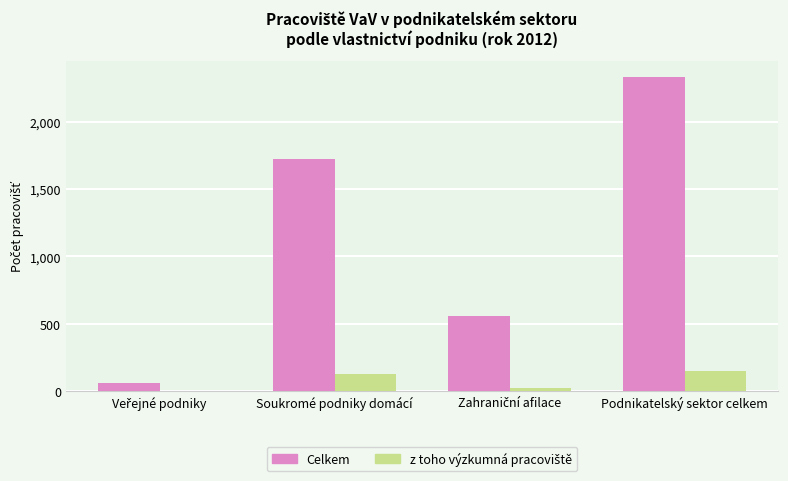

The value of Celkem at Soukromé podniky domácí is 1720. True or false?

True